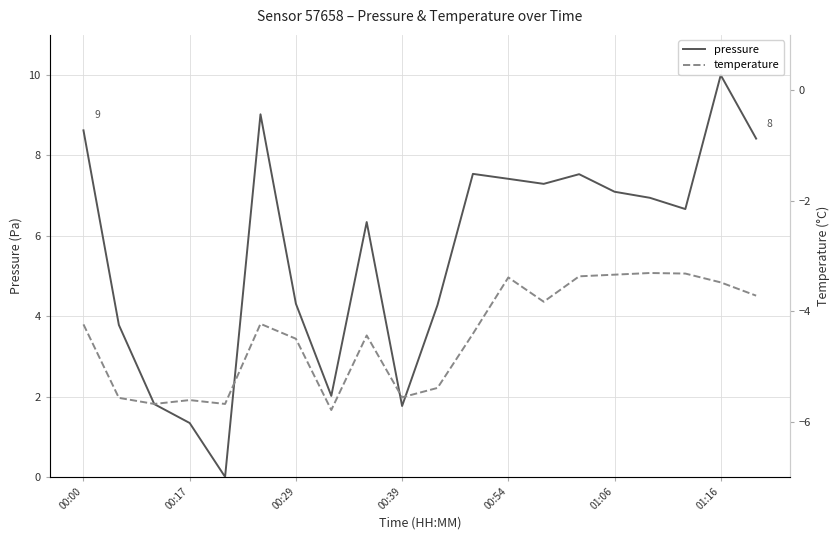

What is the maximum value for pressure?

10.0